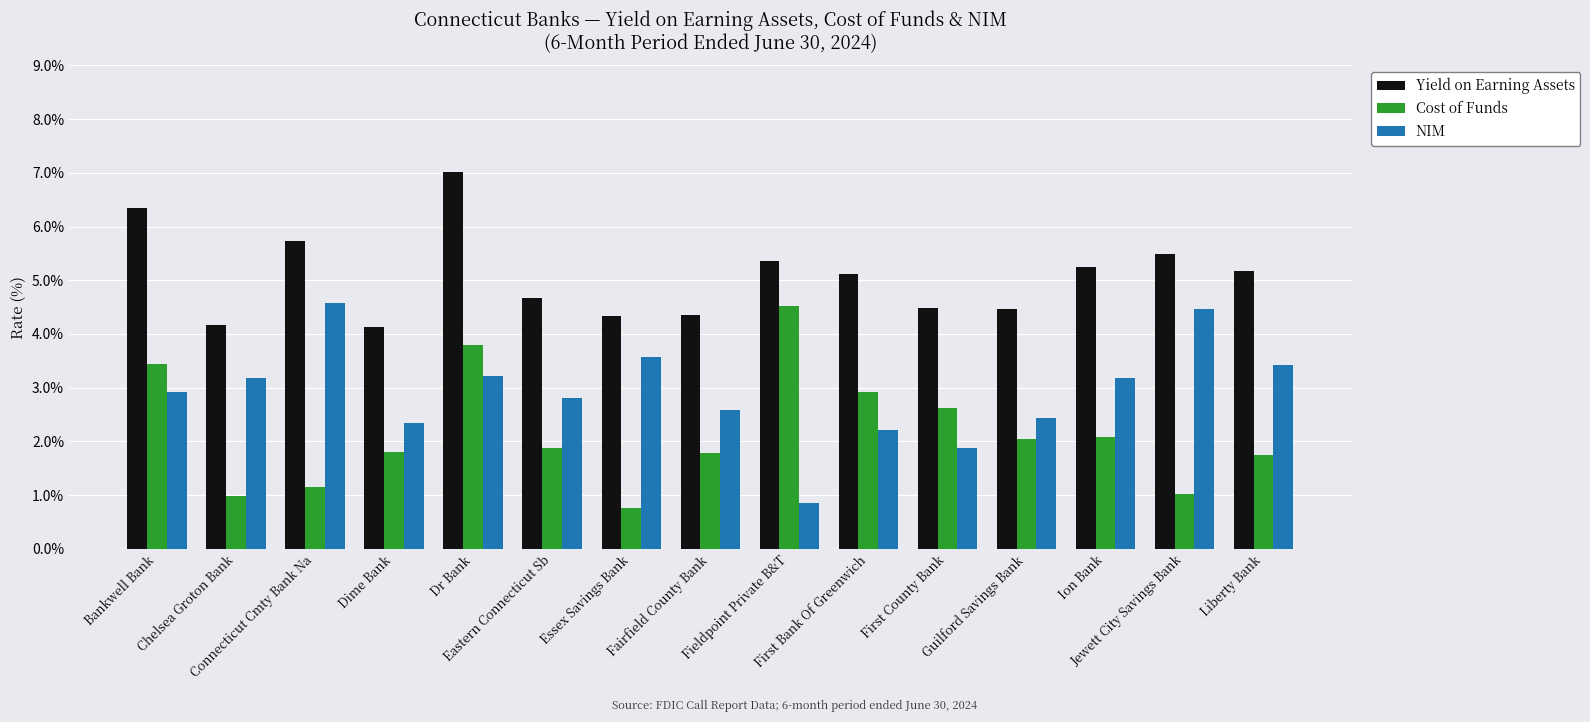

What is the total value across all series at Chelsea Groton Bank?

8.3